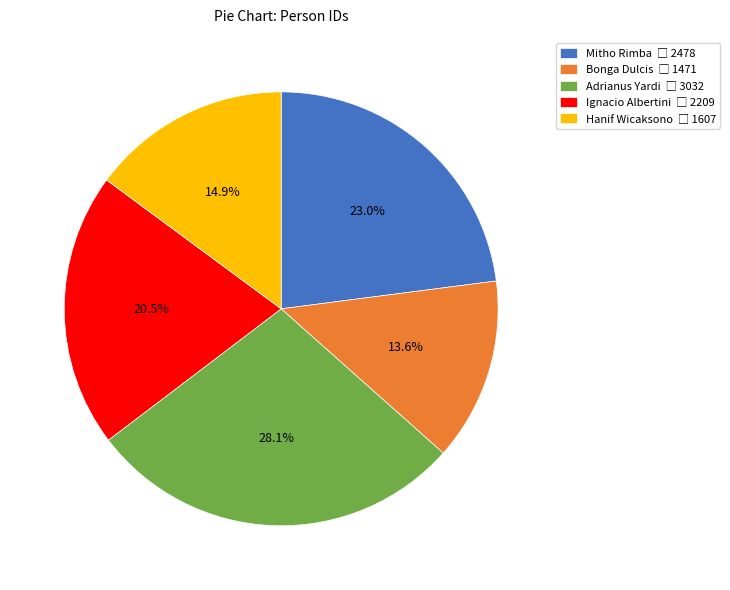

Which has a higher value, Mitho Rimba or Adrianus Yardi?

Adrianus Yardi